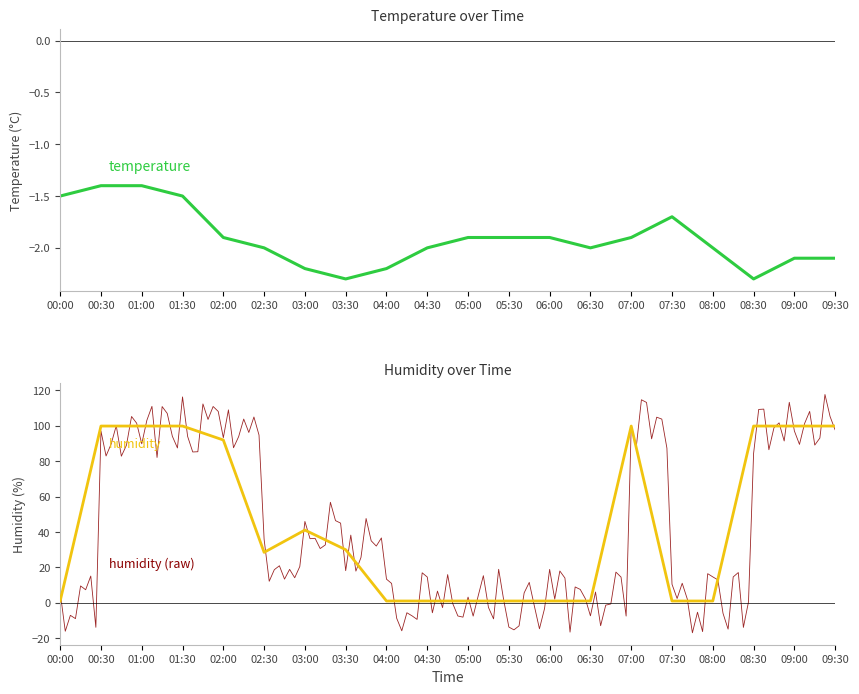

What is the difference between the highest and lowest values at 01:00?

101.3